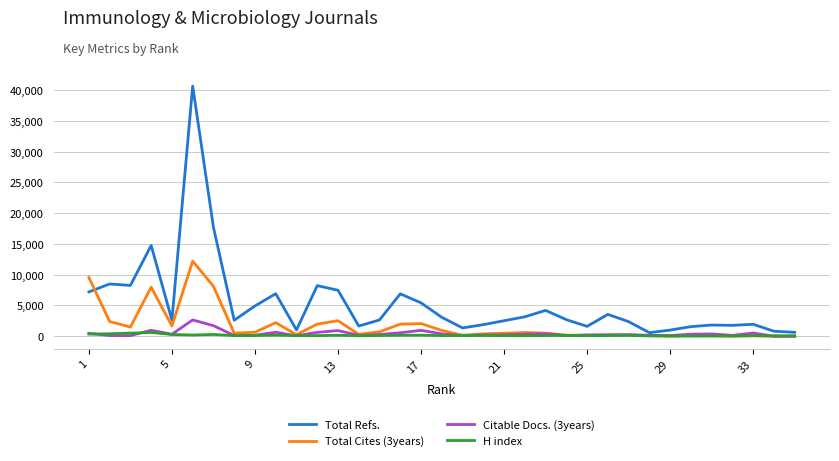

Which series has the largest range (max minus min)?

Total Refs.